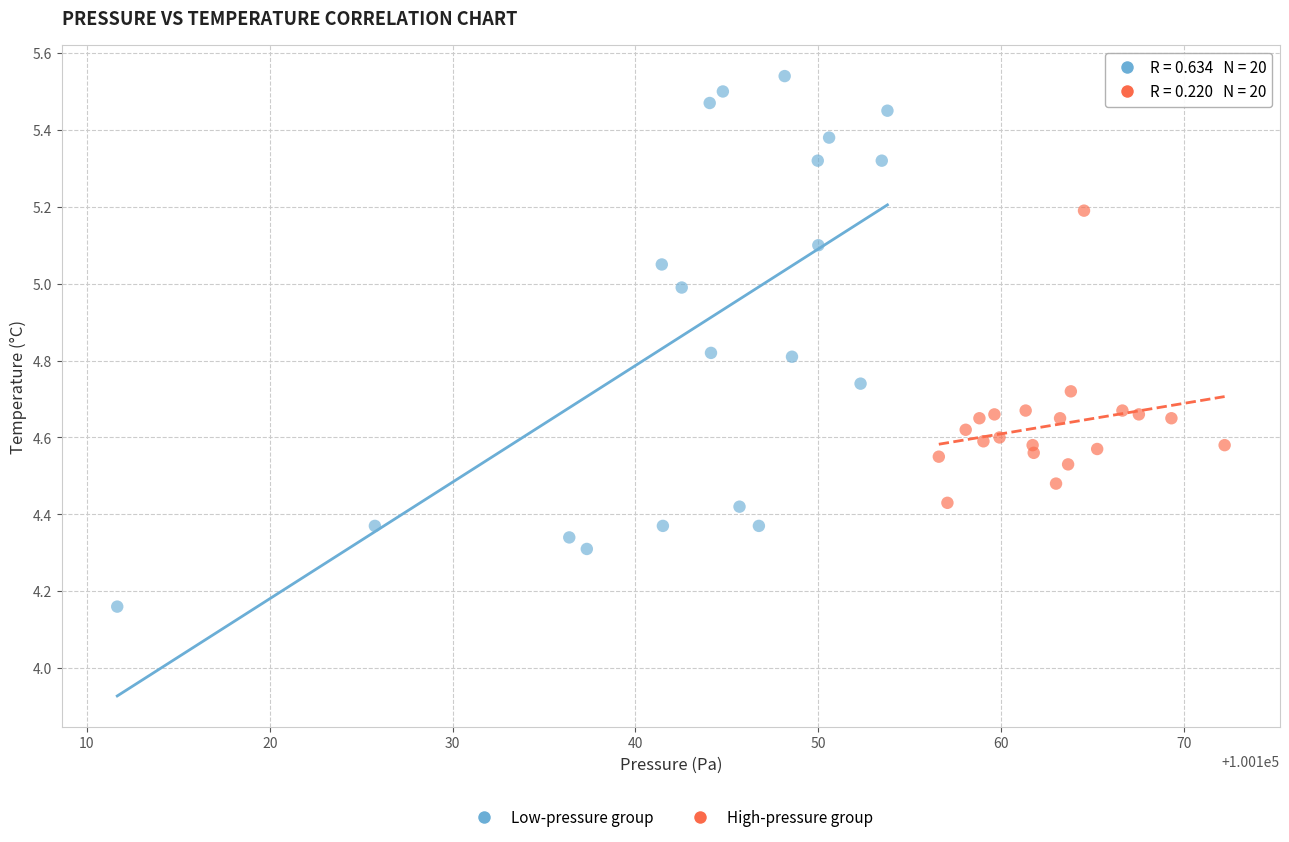

Which series contains the lowest Y value?

Low-pressure group